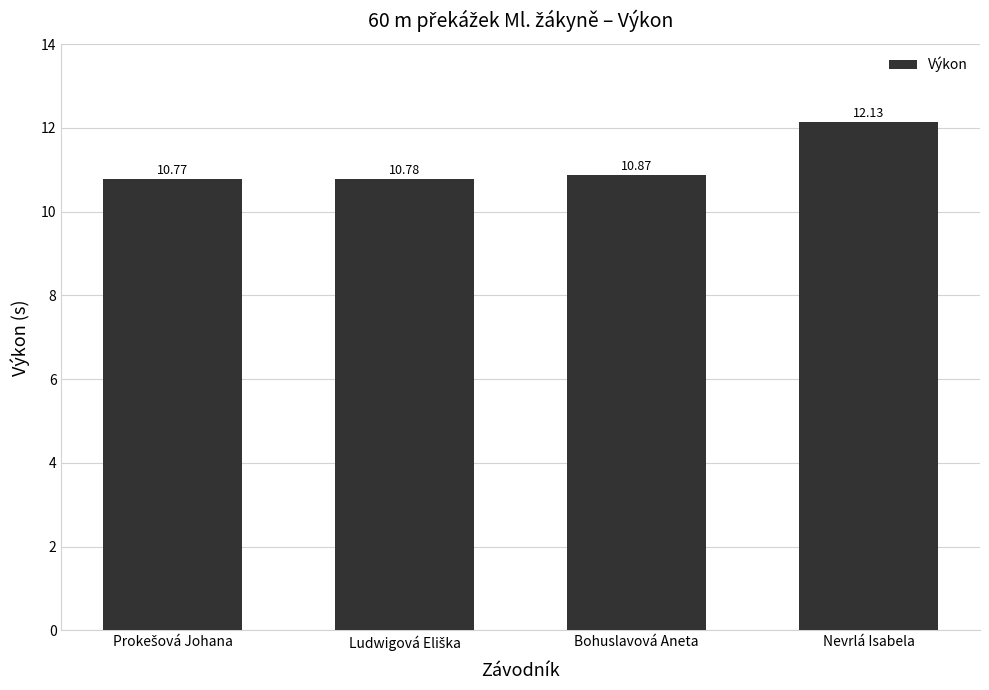

What is the label of the 4th bar from the left?

Nevrlá Isabela